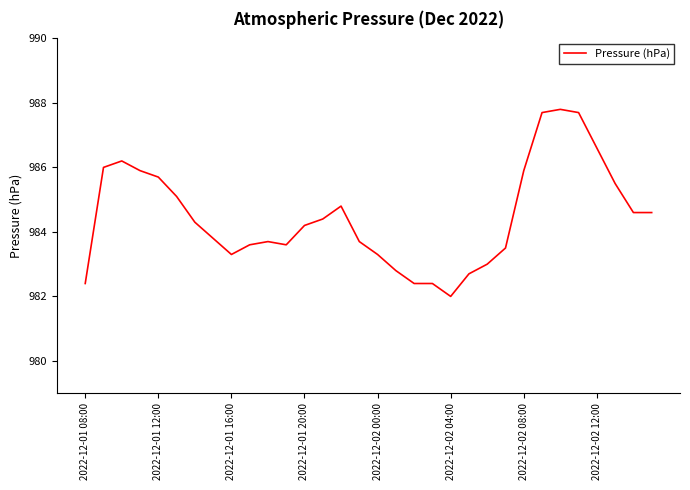

What is the smallest value displayed?

982.0